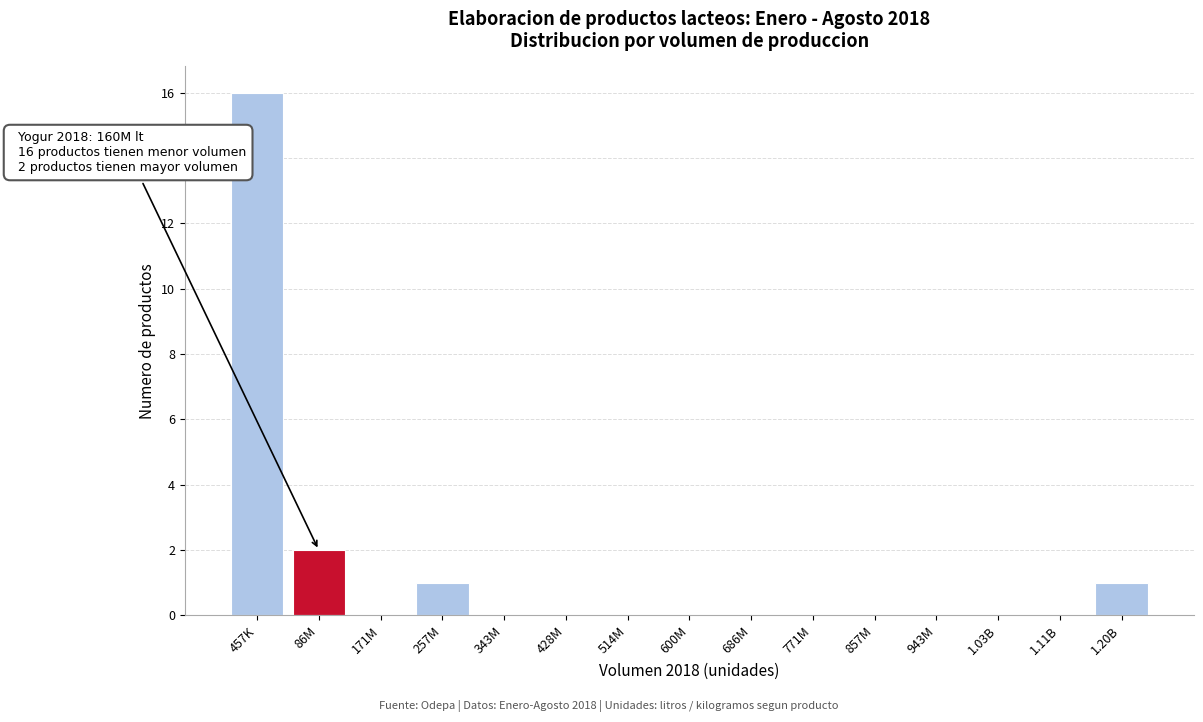

Reading left to right, what are all the values shown in this chart?

457K=16	86M=2	171M=0	257M=1	343M=0	428M=0	514M=0	600M=0	686M=0	771M=0	857M=0	943M=0	1.03B=0	1.11B=0	1.20B=1